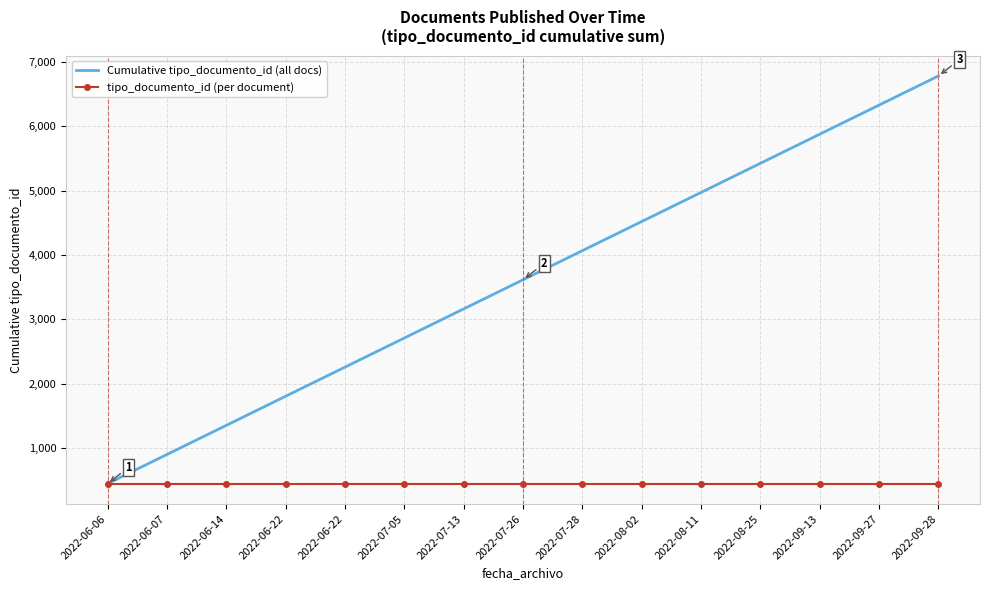

What is the value of the Cumulative tipo_documento_id (all docs) point at the 15th from the left?

6780